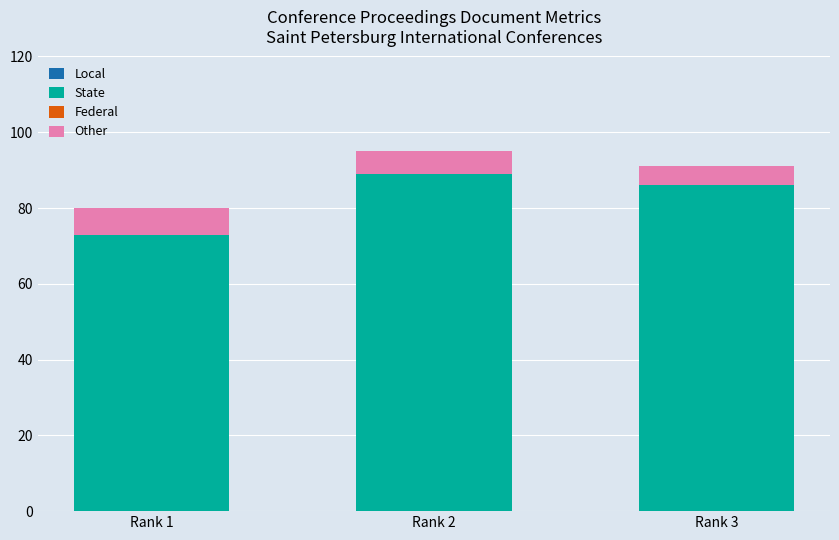

List the labels in order of State value, smallest first.

Rank 1, Rank 3, Rank 2